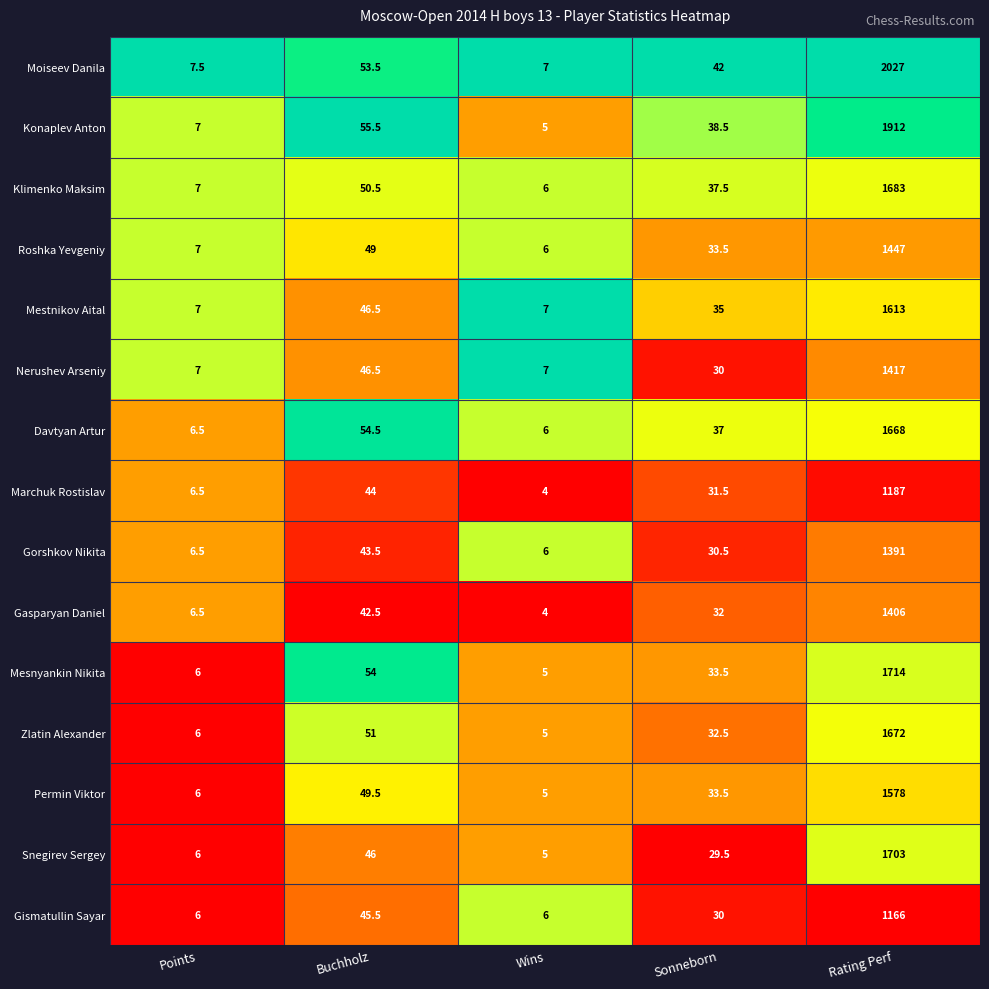

List the series in order of their peak value, highest first.

Moiseev Danila, Konaplev Anton, Mesnyankin Nikita, Snegirev Sergey, Klimenko Maksim, Zlatin Alexander, Davtyan Artur, Mestnikov Aital, Permin Viktor, Roshka Yevgeniy, Nerushev Arseniy, Gasparyan Daniel, Gorshkov Nikita, Marchuk Rostislav, Gismatullin Sayar